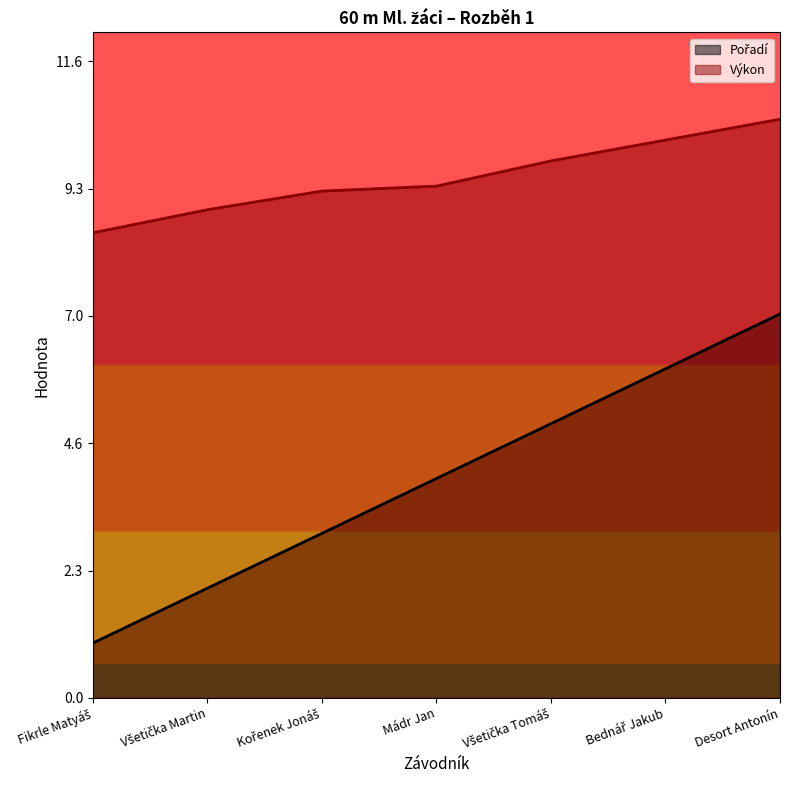

What position from the right is Všetička Tomáš?

3